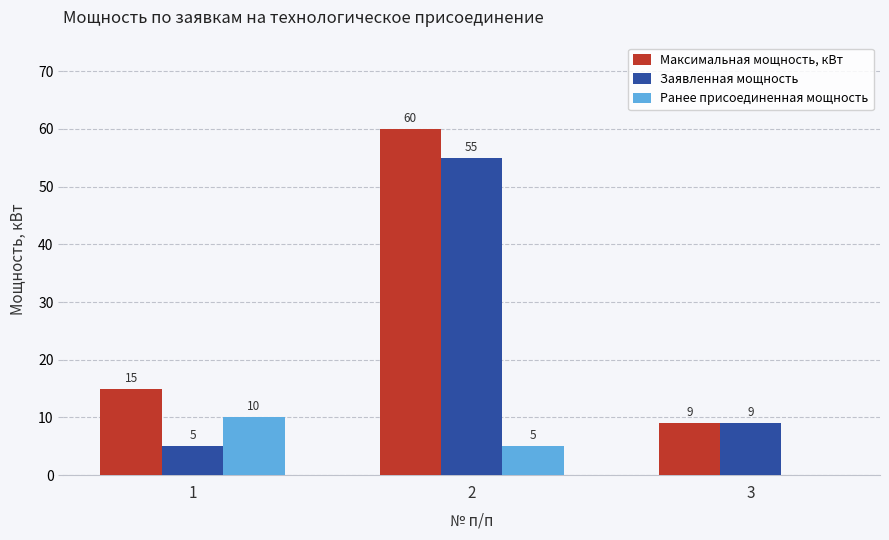

Is the value of Заявленная мощность at 3 greater than the value of Максимальная мощность, кВт at 1?

No